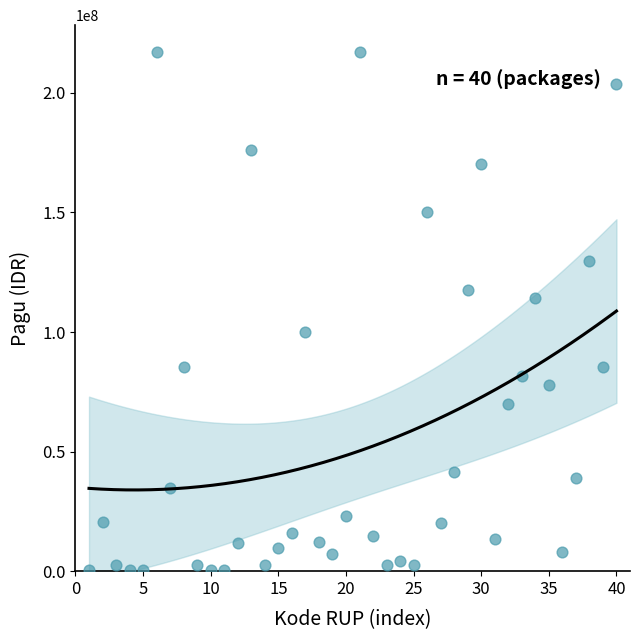

What Y value in the scatter plot is closest to 108830000?

114296000